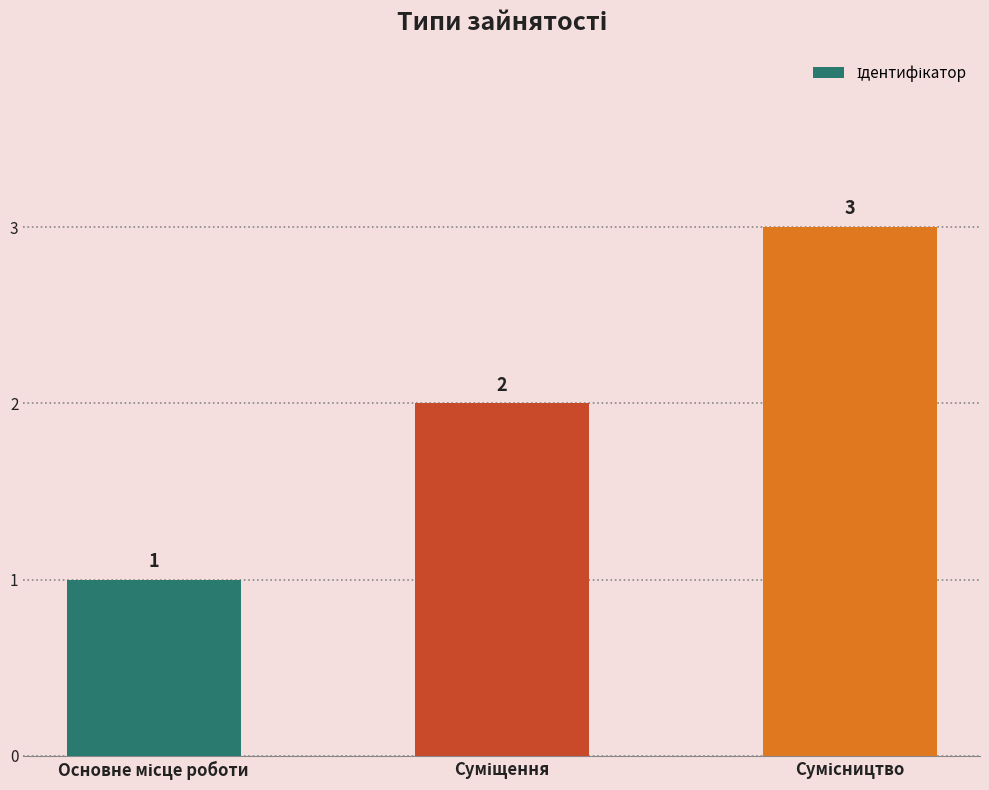

What is the maximum value shown in the chart?

3